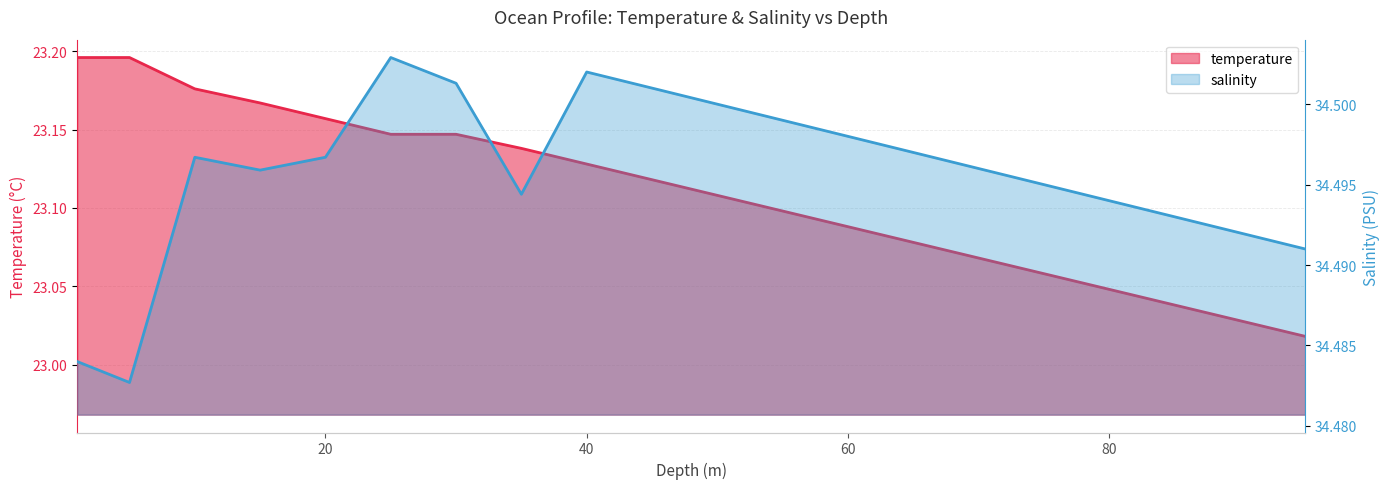

What is the minimum value for temperature?

23.0